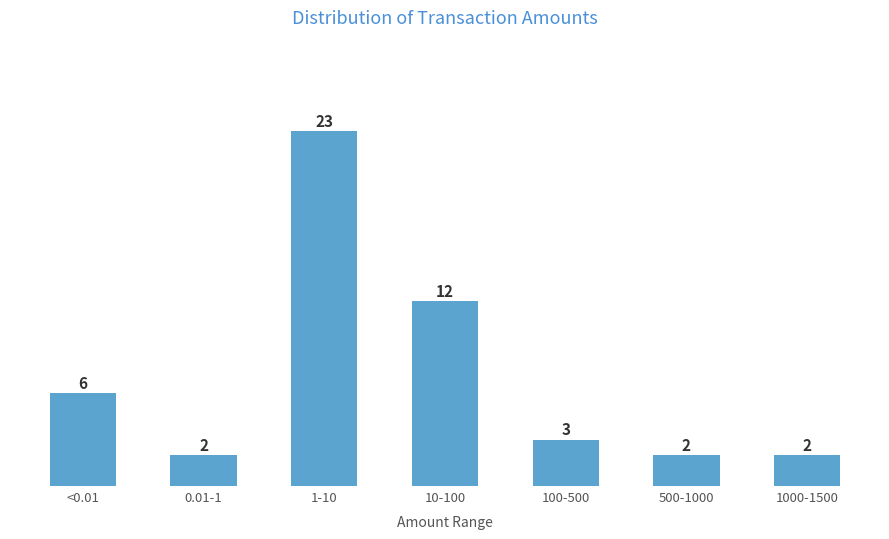

Reading right to left, transcribe all the data shown in this chart.

1000-1500=2	500-1000=2	100-500=3	10-100=12	1-10=23	0.01-1=2	<0.01=6